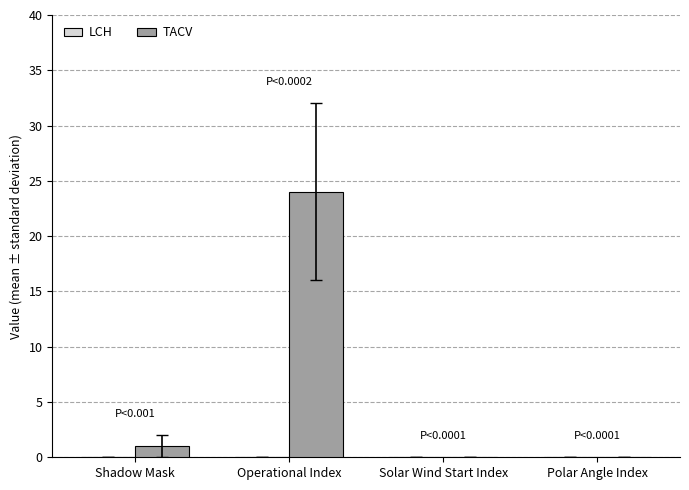

Reading left to right, extract all data points from this chart.

Shadow Mask=1	Operational Index=24	Solar Wind Start Index=0	Polar Angle Index=0